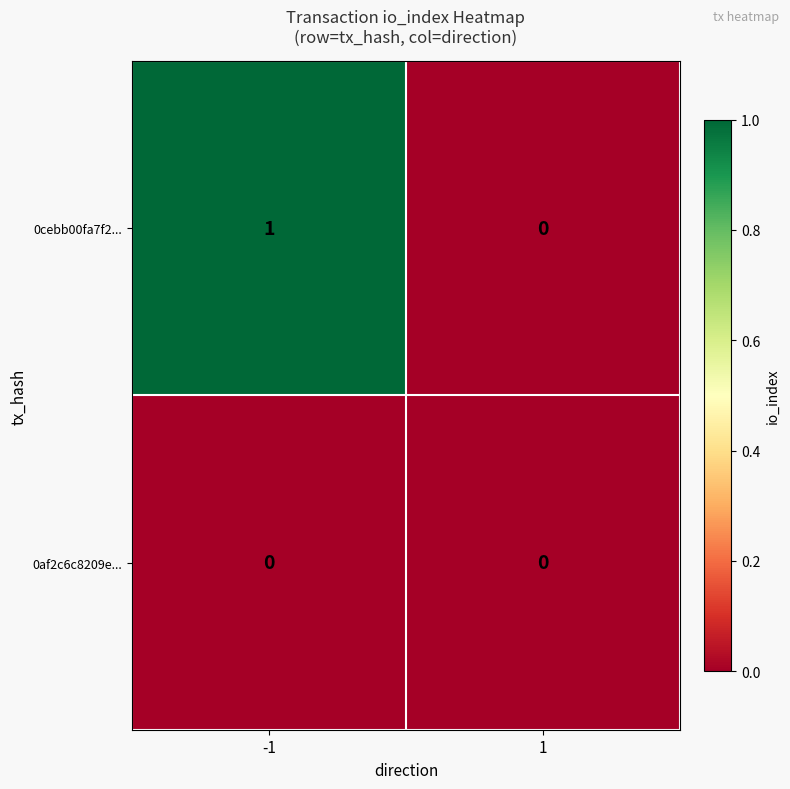

True or false: 0cebb00fa7f2... has a value of 1 at -1.

True